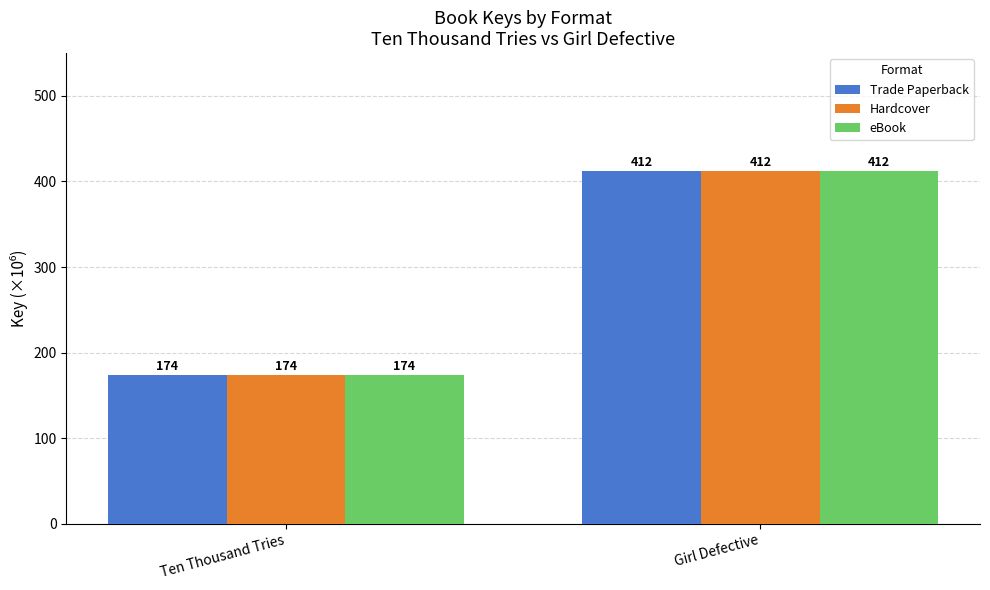

Rank the categories by Hardcover value from lowest to highest.

Ten Thousand Tries, Girl Defective